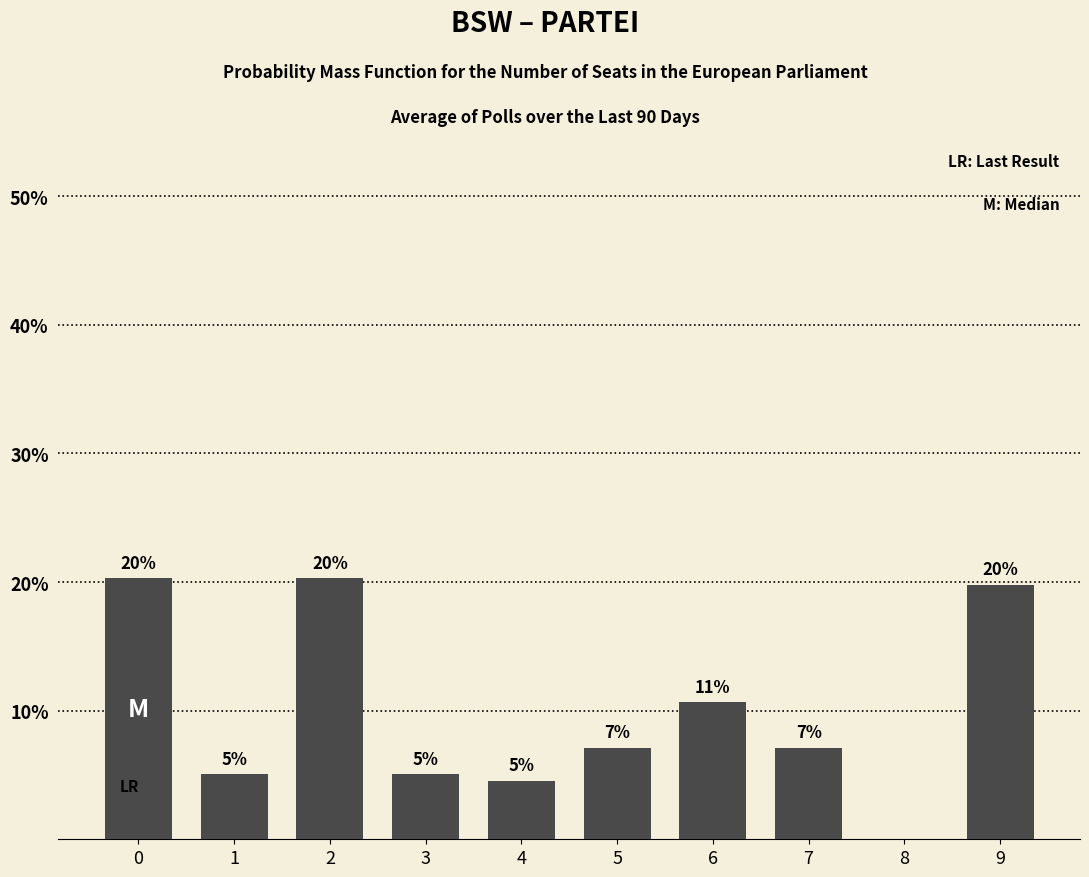

The chart shows a value of 5.8 at 9. True or false?

False